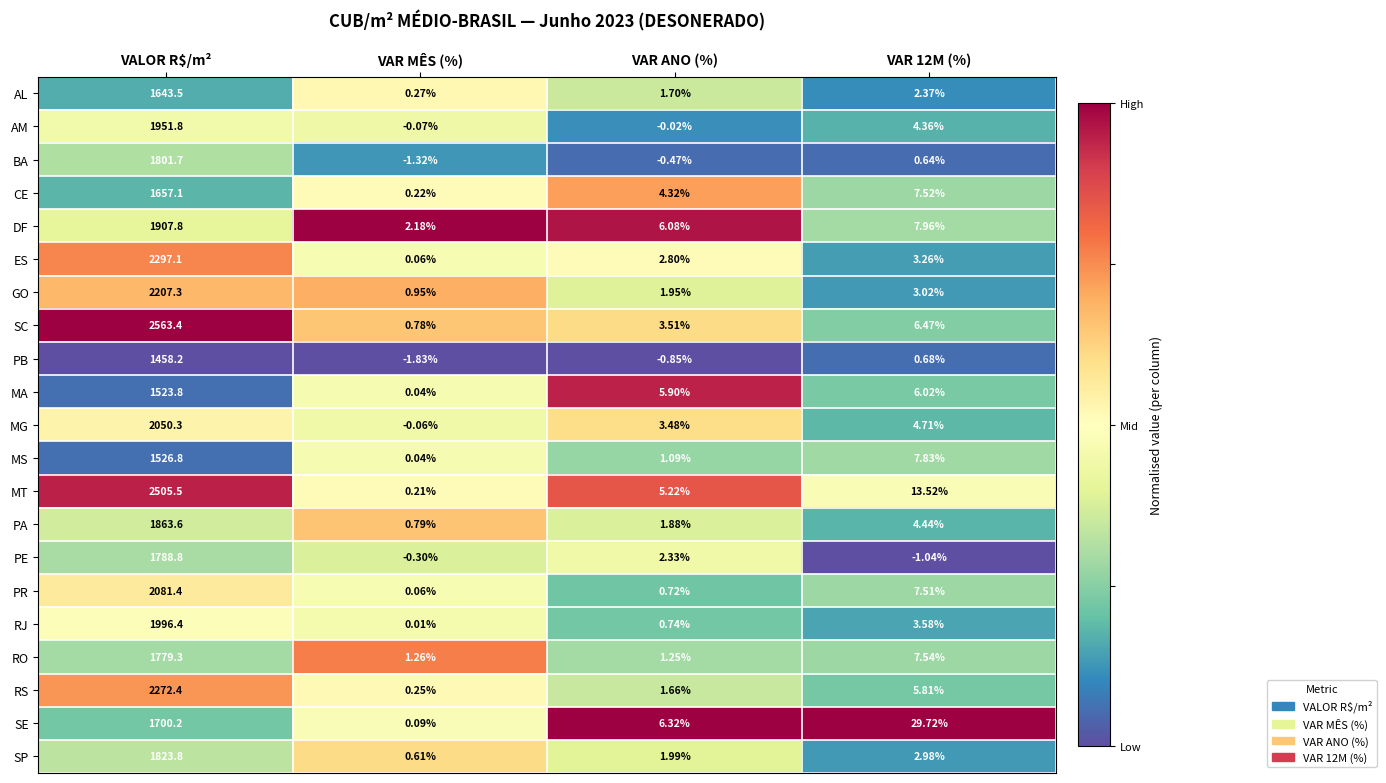

At VAR 12M (%), list the series in order from largest to smallest.

SE, MT, DF, MS, RO, CE, PR, SC, MA, RS, MG, PA, AM, RJ, ES, GO, SP, AL, PB, BA, PE